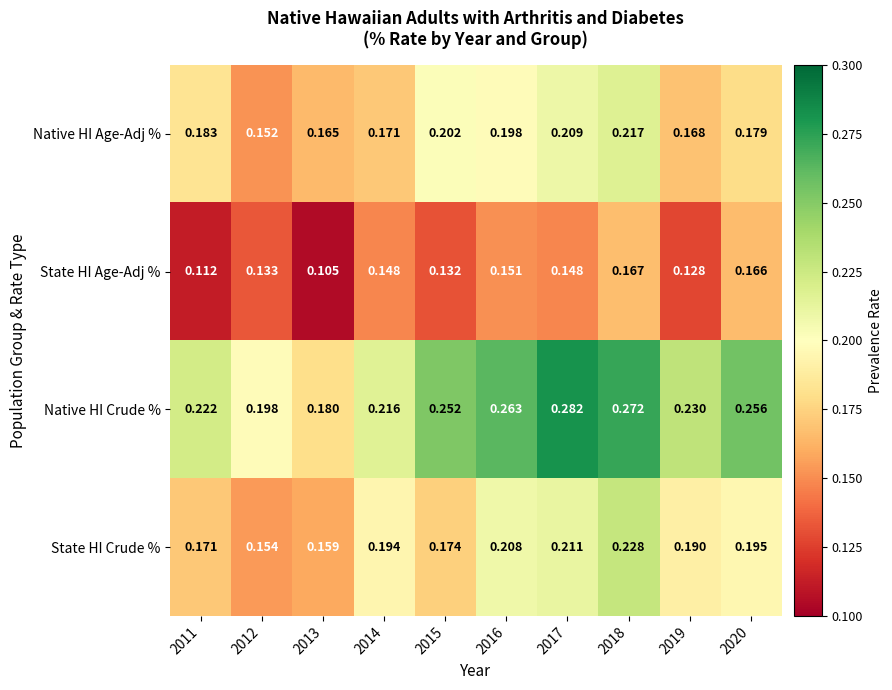

At how many categories does at least one series exceed 0?

10